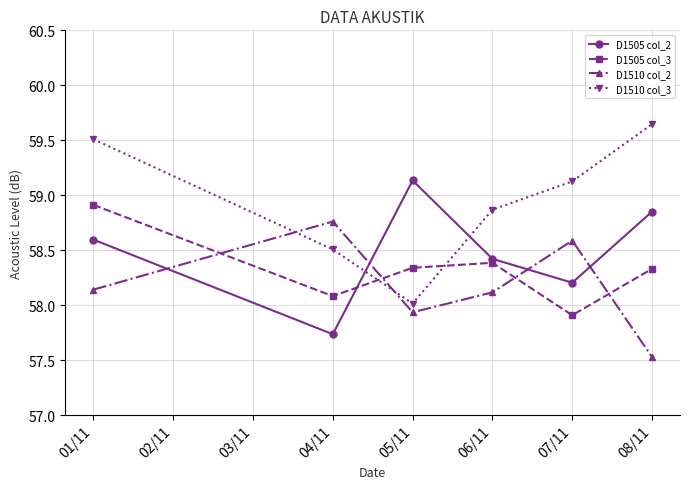

True or false: D1505 col_2 and D1510 col_3 intersect in this chart.

True